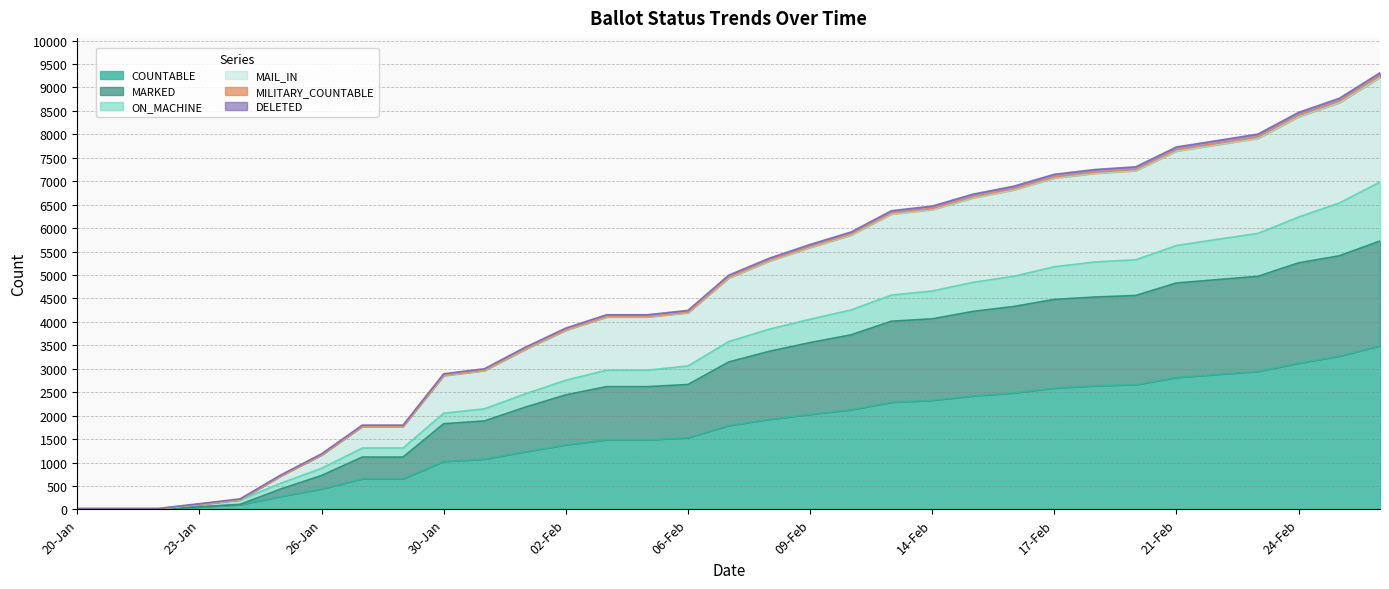

How many data points does each series have?

33